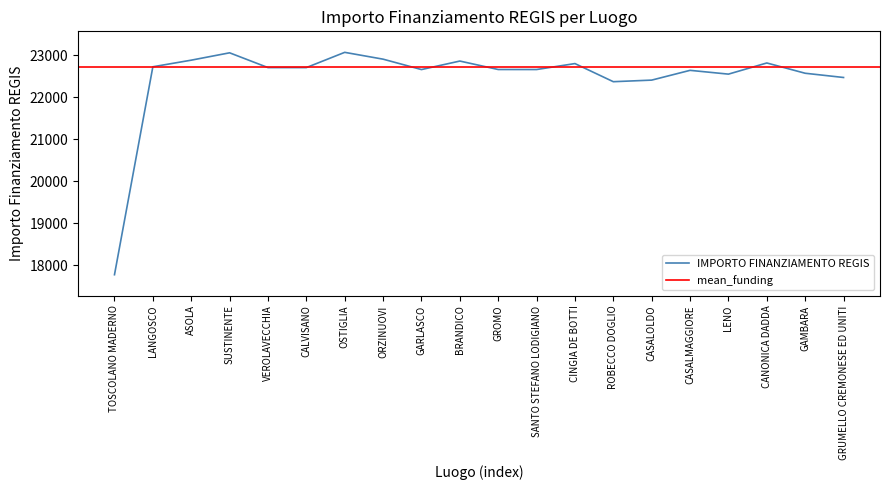

The value at BRANDICO is 15883.5. True or false?

False